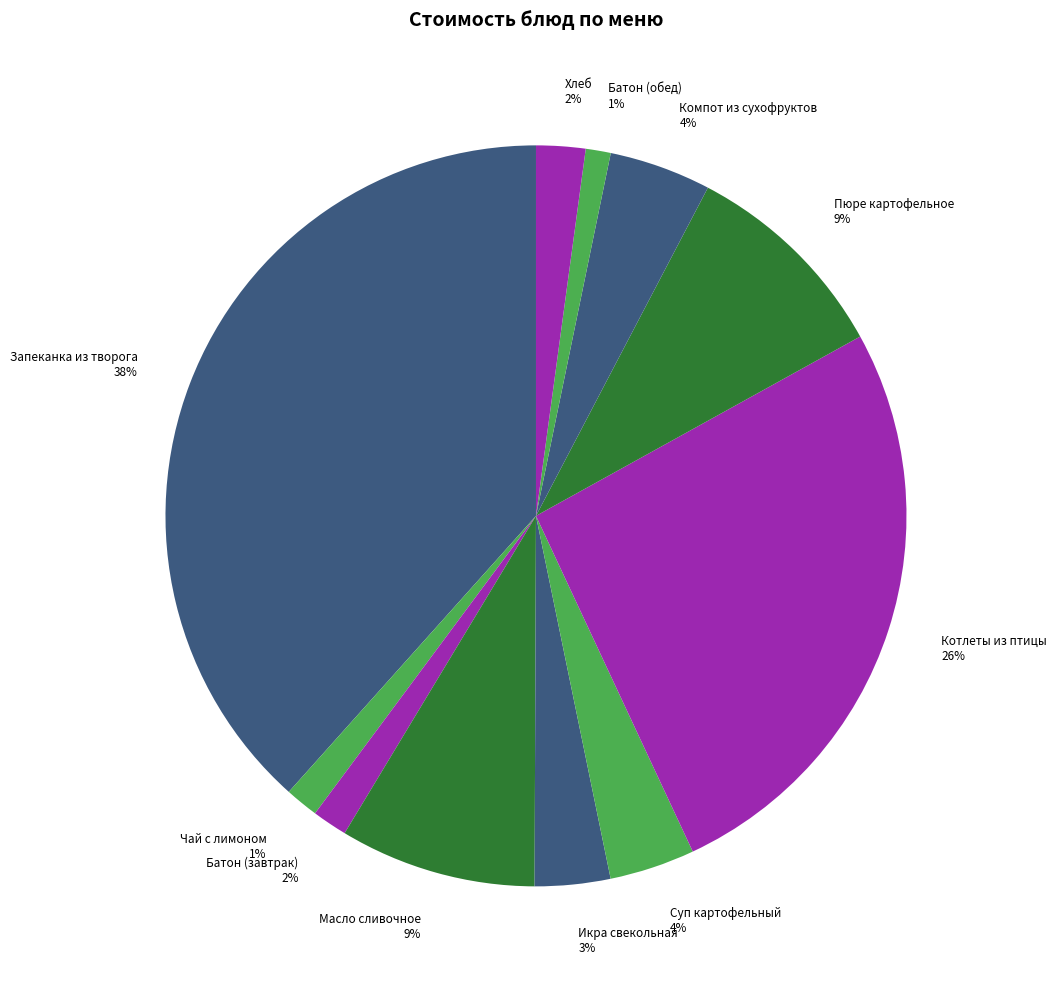

Count the number of slices in the pie.

11